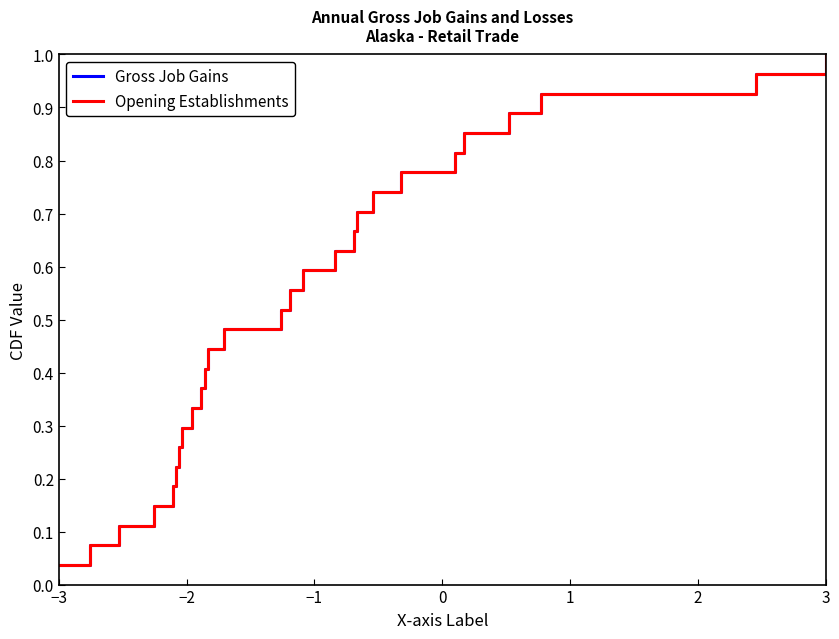

Which series has the largest total across all categories?

Gross Job Gains